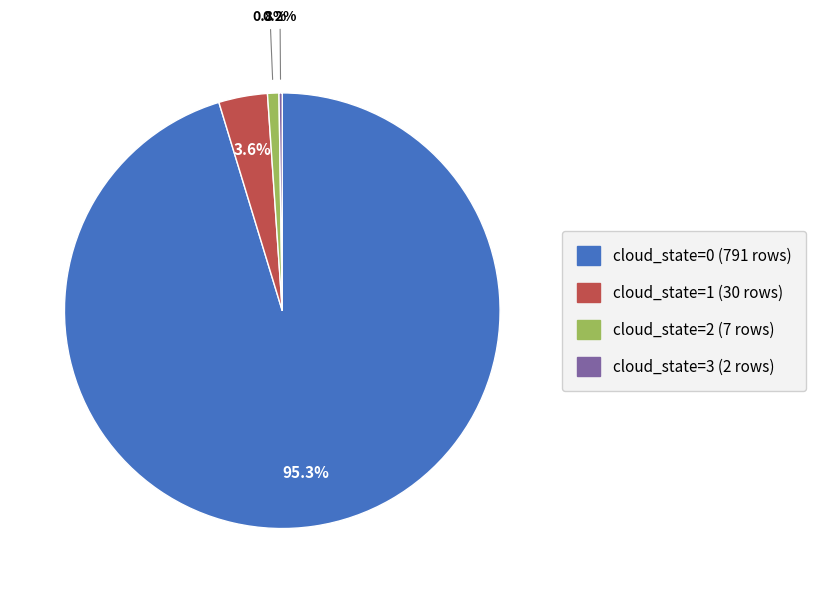

What is the largest slice in the pie chart?

cloud_state=0